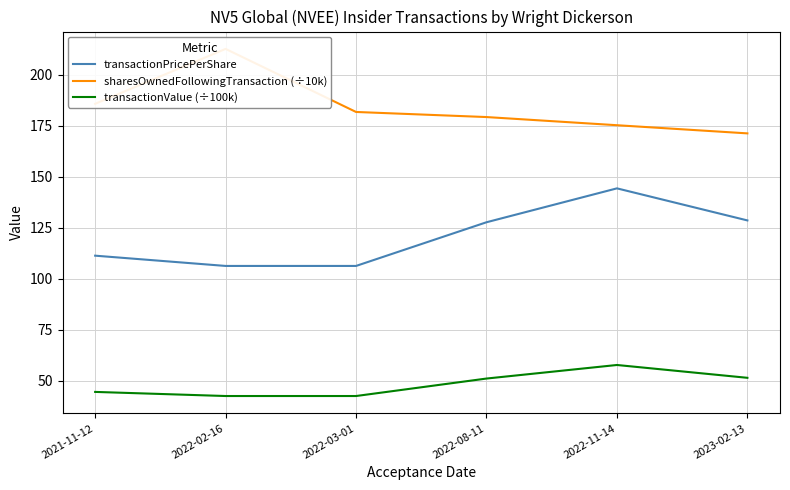

What is the difference between the maximum and minimum values in the transactionPricePerShare series?

38.0